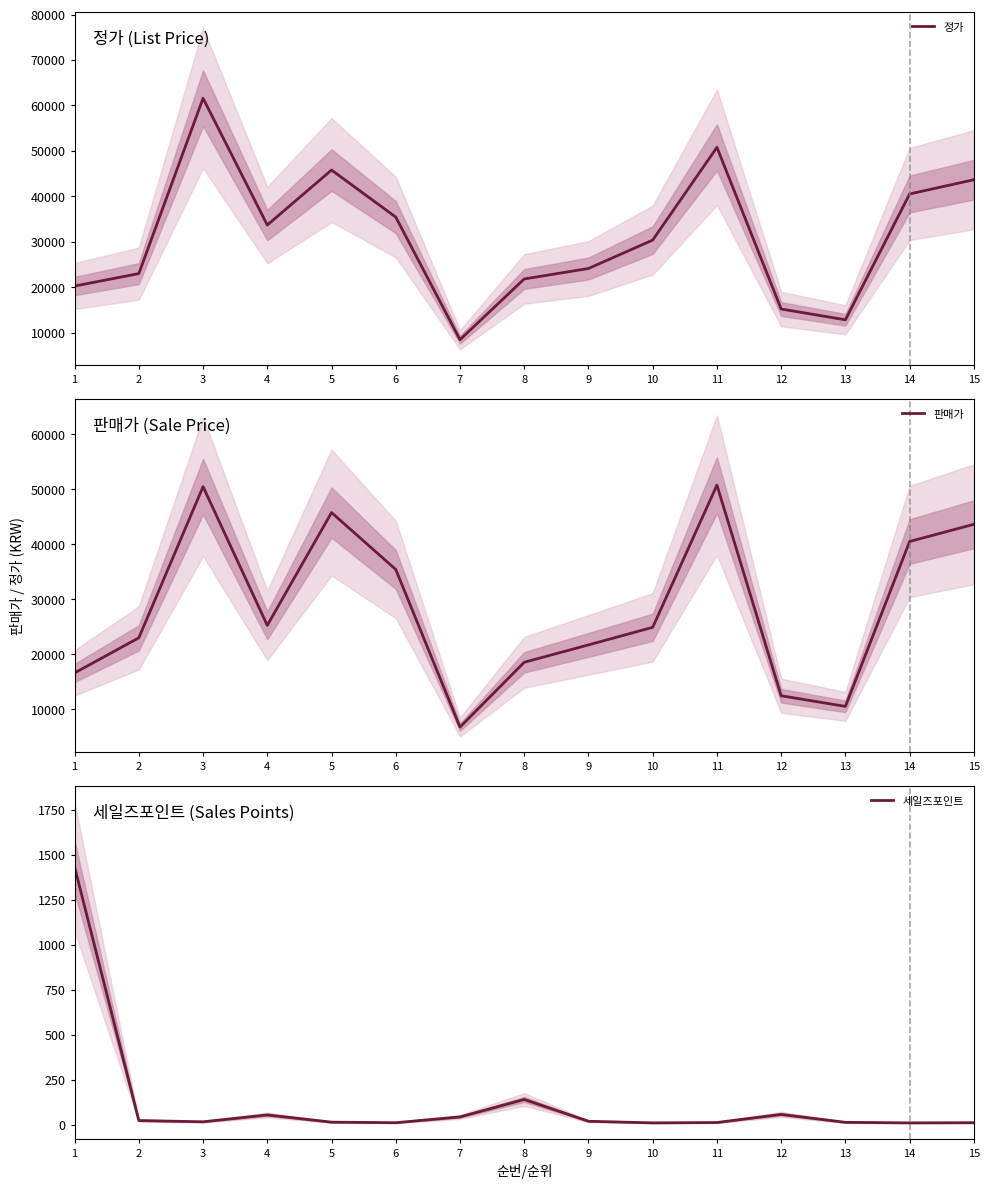

What is the spread (max minus min) of values at 12?

15112